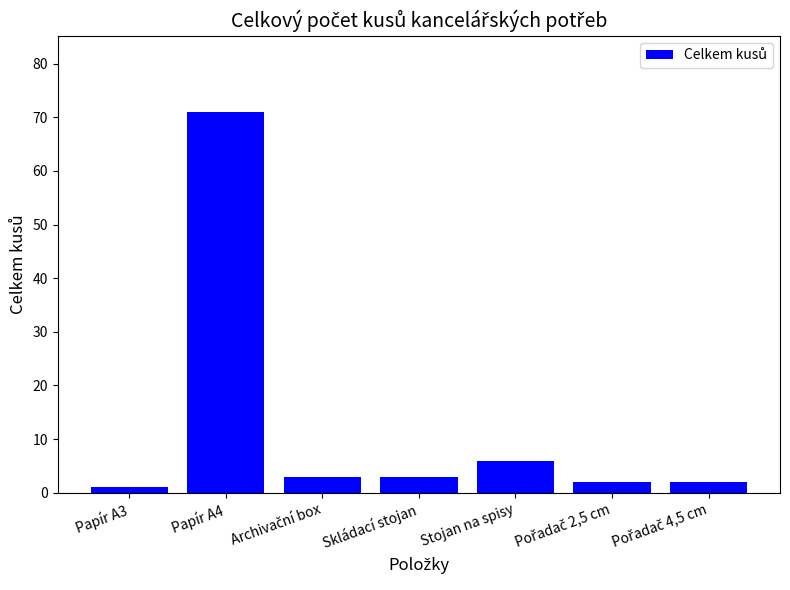

The chart shows a value of 71 at Papír A4. True or false?

True